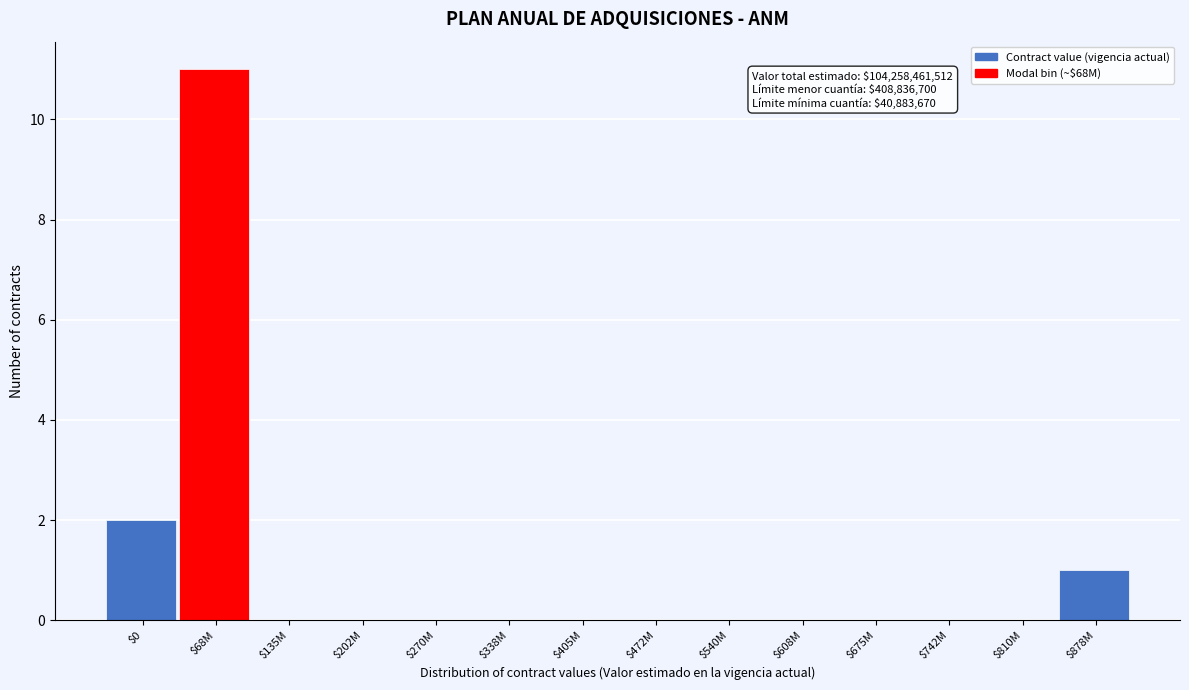

The value at $742M is 4. True or false?

False